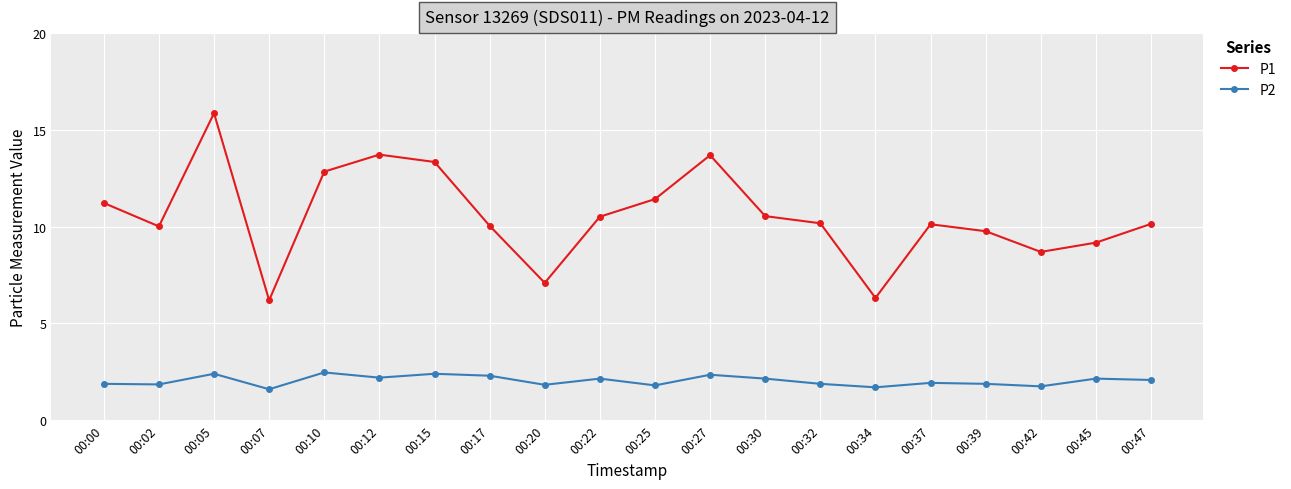

What is the smallest value displayed?

1.6